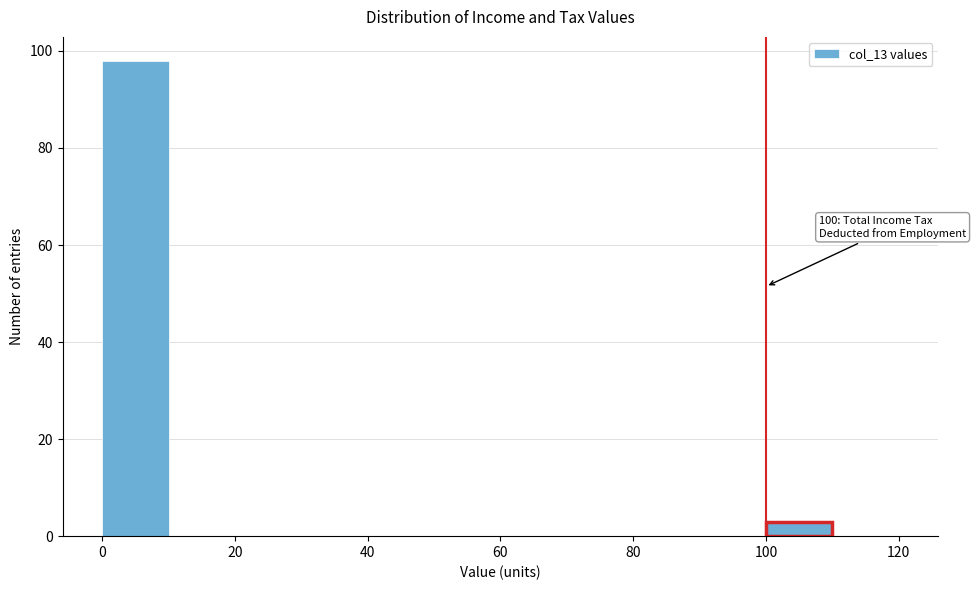

Over which range of the x-axis is the bar tallest?

0 to 10